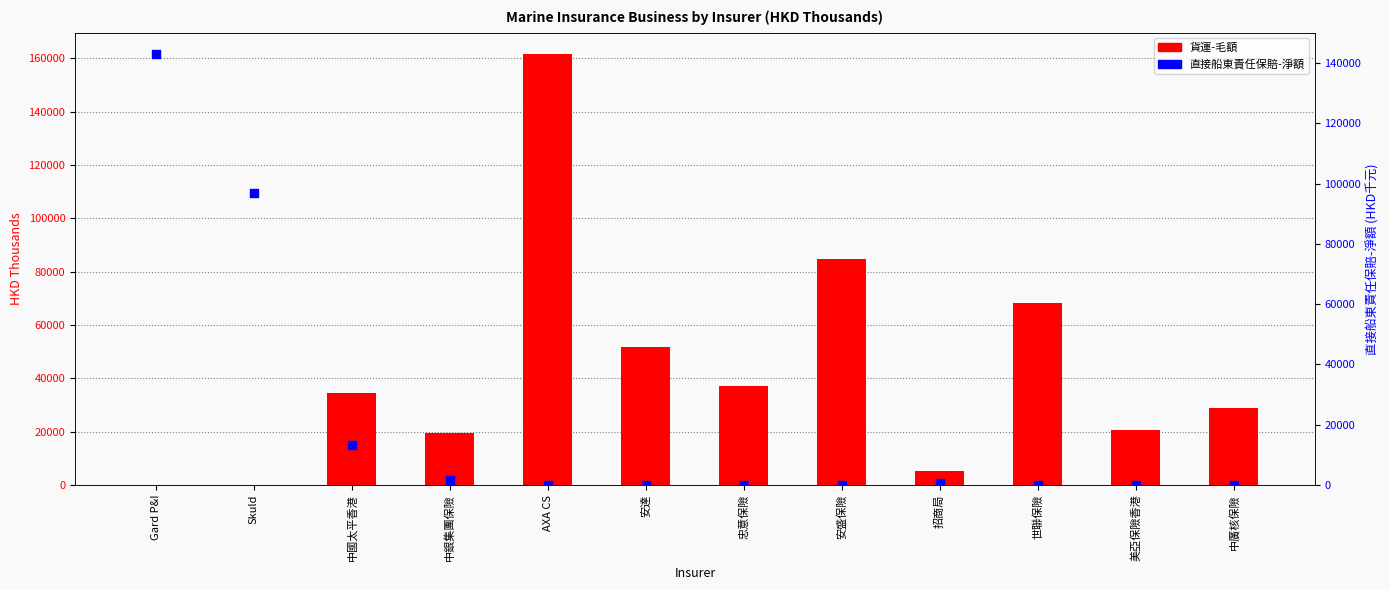

What is the total value across all series at 安達?

51875